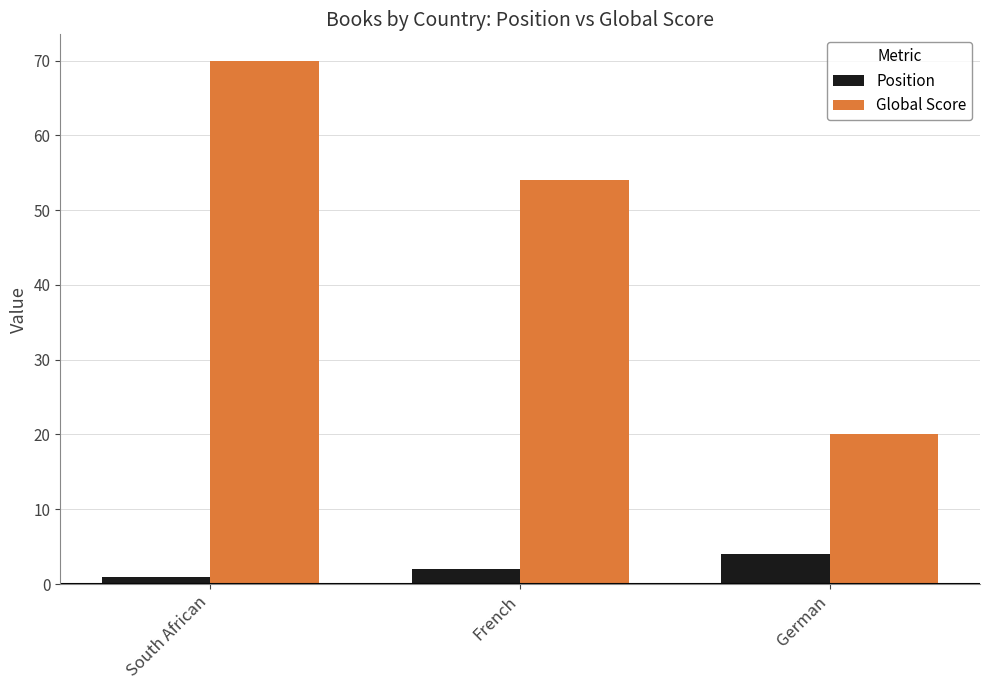

What is the label of the 2nd bar from the left?

French